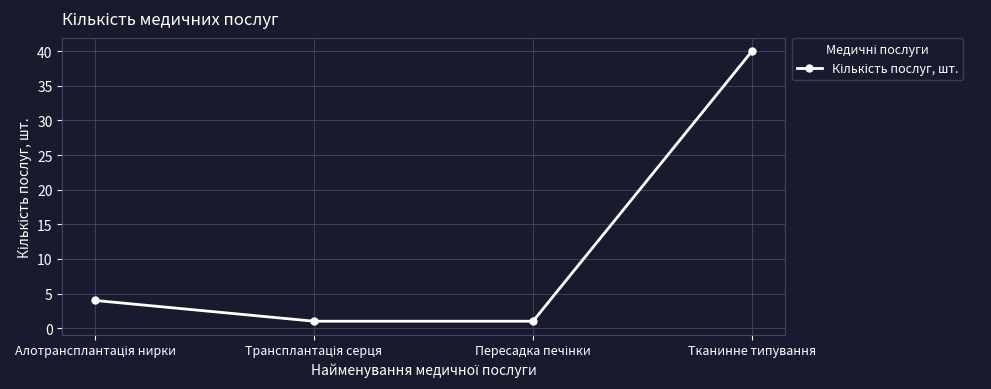

True or false: there are more than 1 points higher than both neighbors.

False